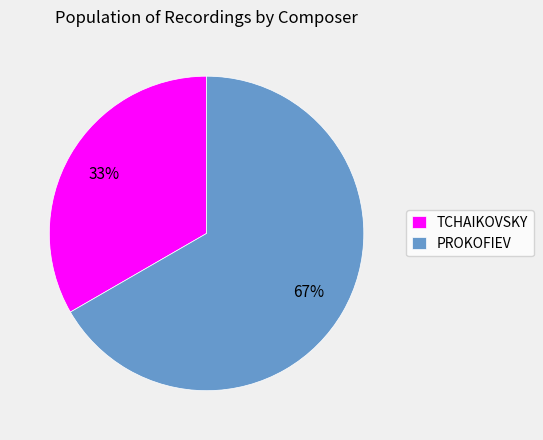

True or false: TCHAIKOVSKY accounts for 33% of the total.

True